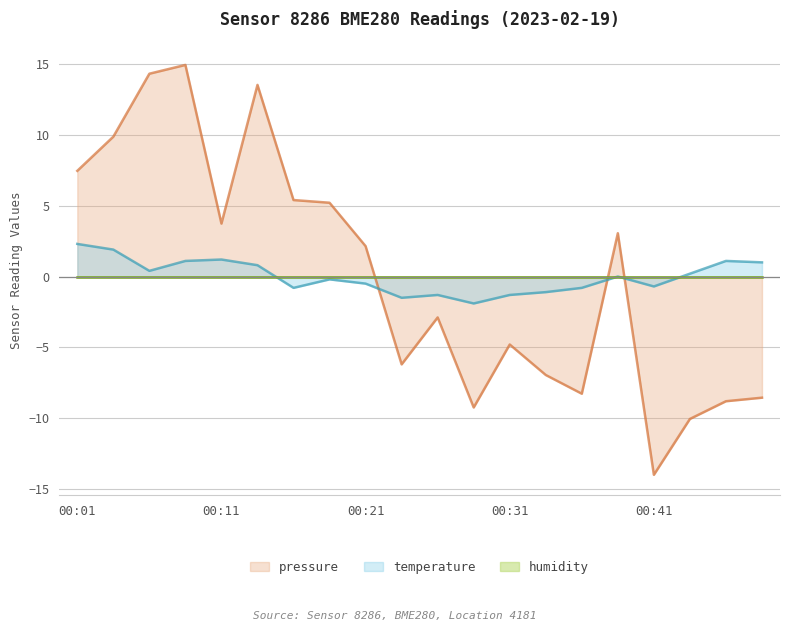

What is the total value across all series at 00:18?

5.0